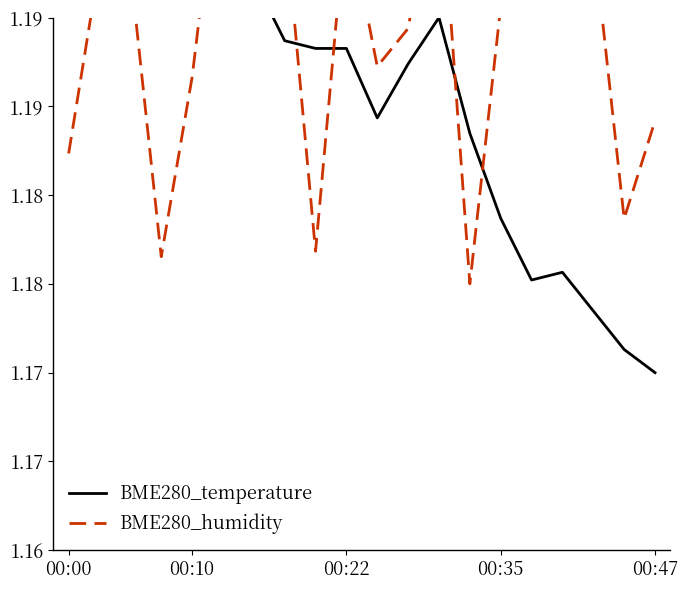

Which series changed the most between 00:22 and 17?

BME280_temperature